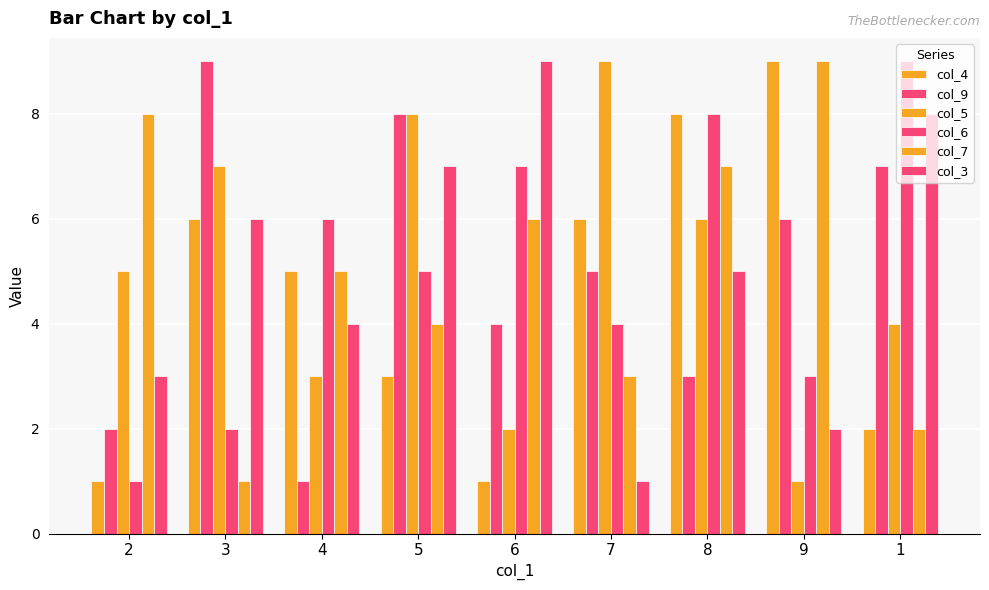

How many groups of bars are there?

9